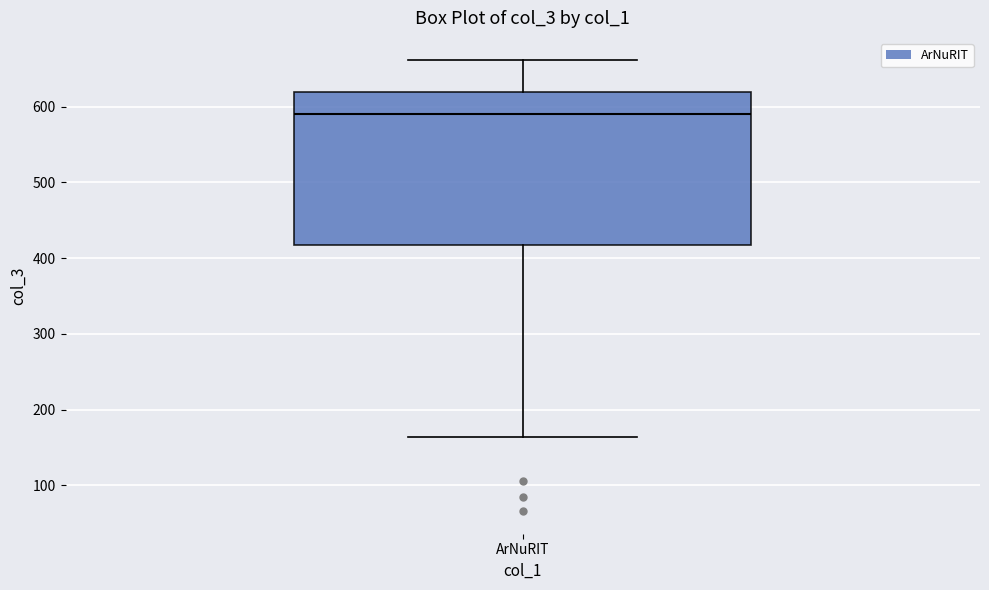

Read this box plot against the y-axis: the position of the median line, the range covered by the box, and the ends of both whiskers. The values are not printed on the chart, so give them approximately, as read against the axis.

median 590, box 420 to 620, whiskers 160 to 660